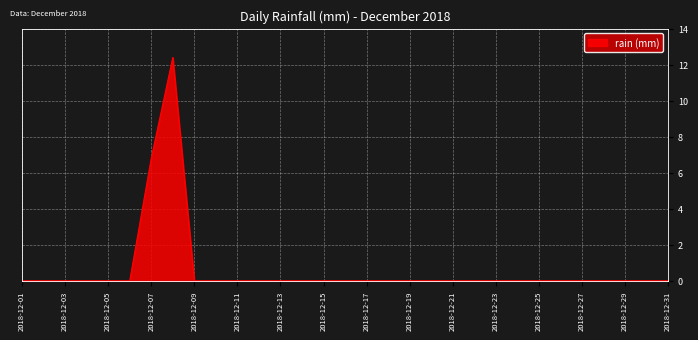

What is the maximum value shown in the chart?

12.4